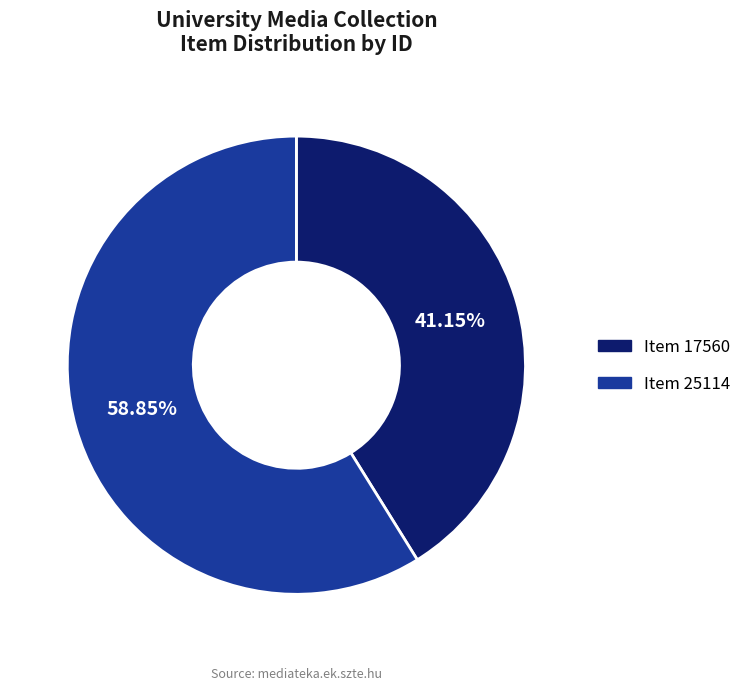

Rank the categories by value from highest to lowest.

Item 25114, Item 17560